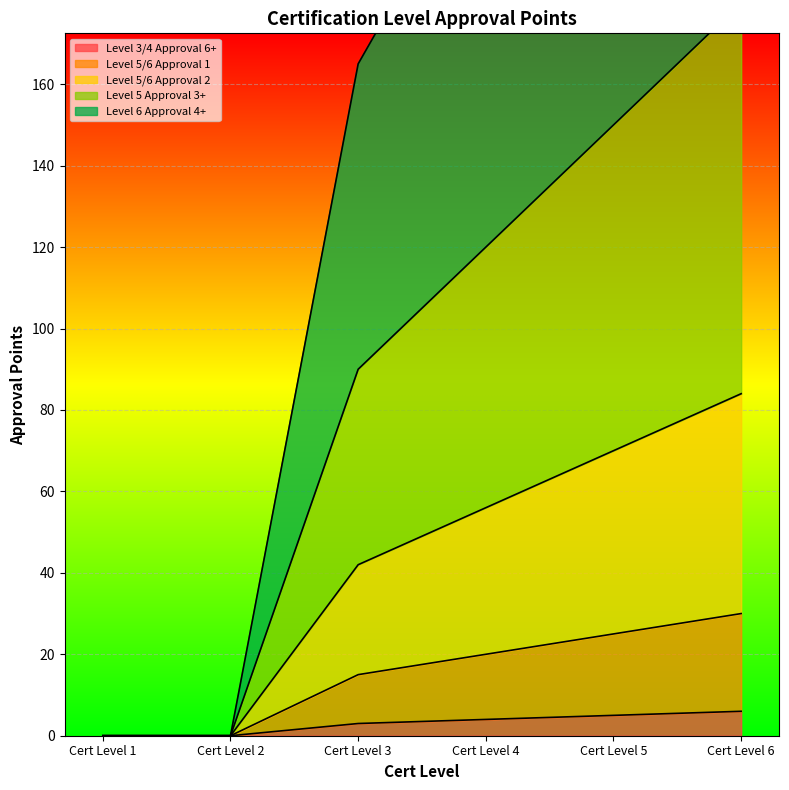

What is the difference between the Level 5 Approval 3+ values at Cert Level 3 and Cert Level 5?

60